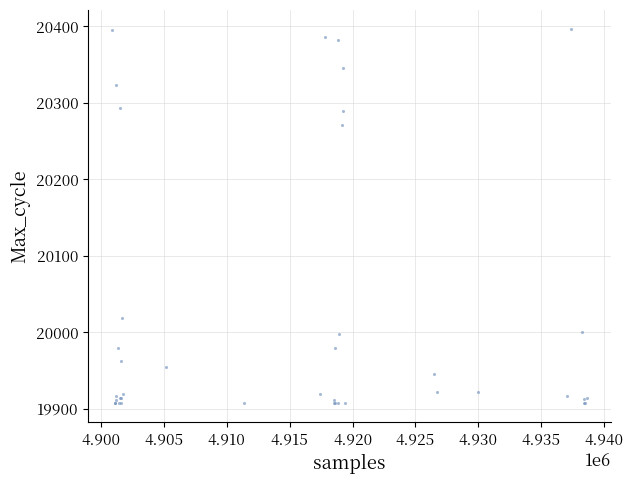

What Y value in the scatter plot is closest to 20152?

20271